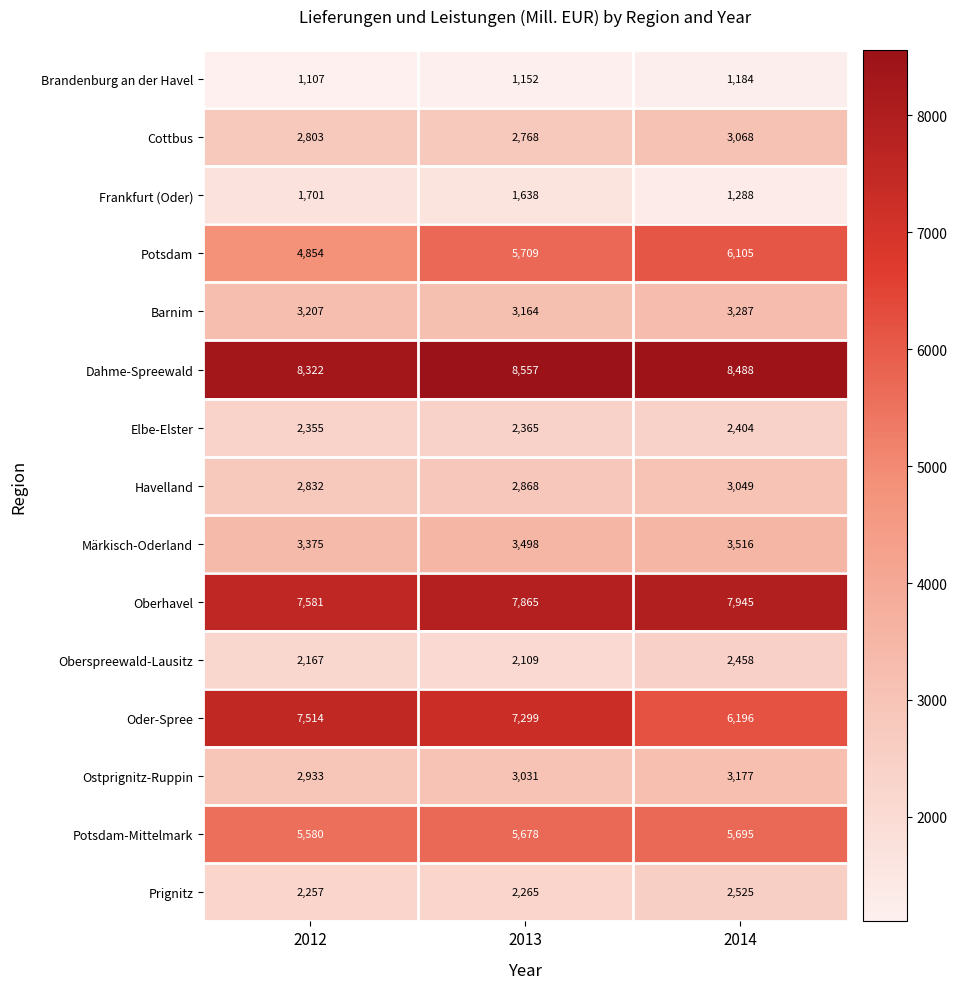

What is the highest value of the Oder-Spree series?

7514